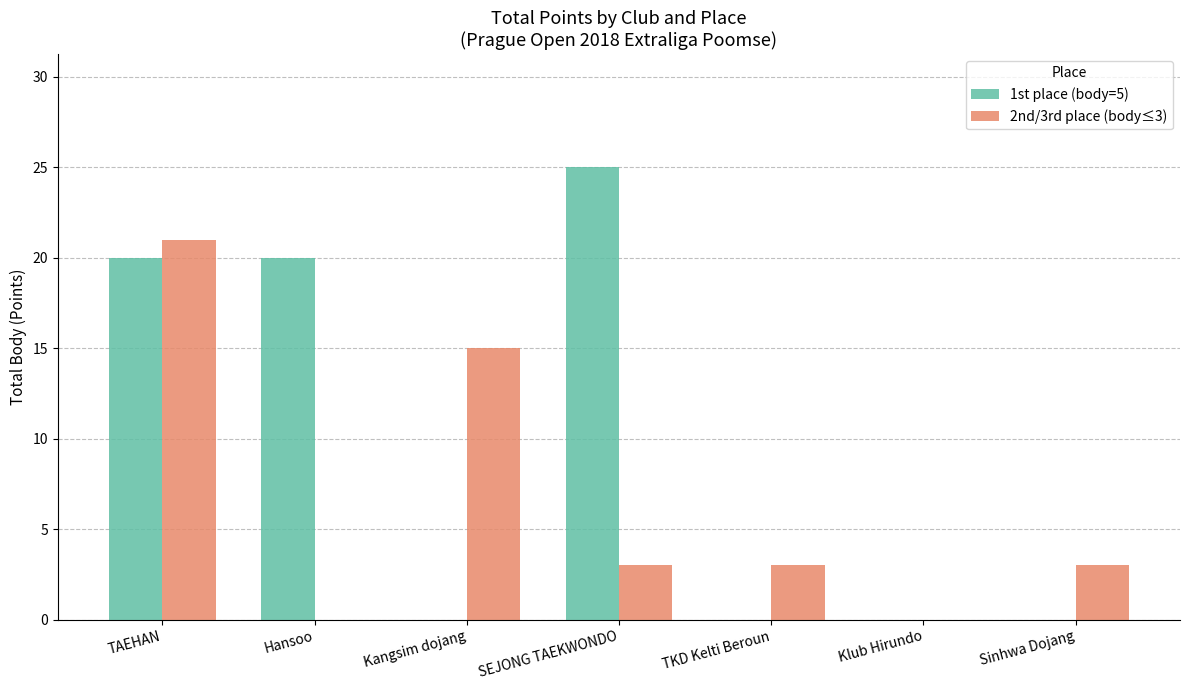

Count the 2nd/3rd place (body≤3) values in the range 0 to 15.

6